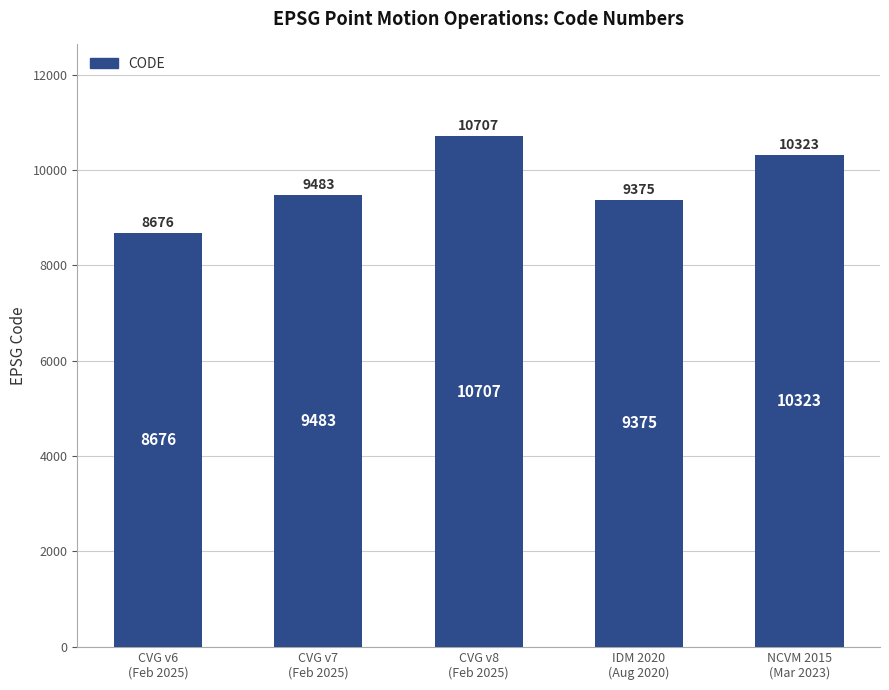

What is the minimum value shown in the chart?

8676